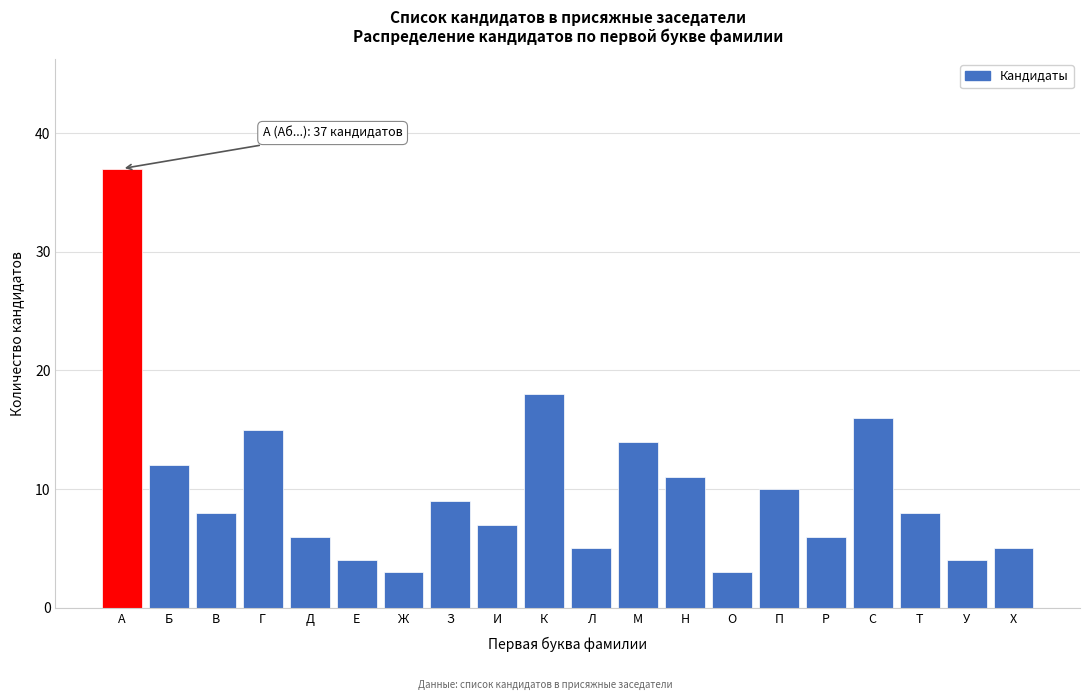

Reading right to left, extract all data points from this chart.

5	4	8	16	6	10	3	11	14	5	18	7	9	3	4	6	15	8	12	37